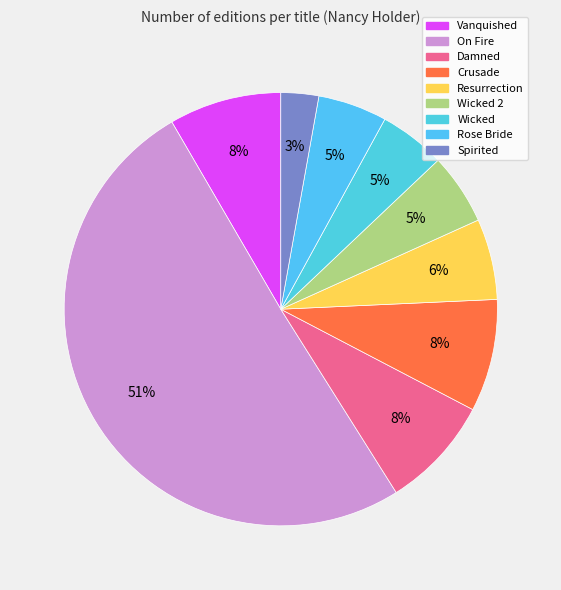

Rank the categories by value from lowest to highest.

Spirited, Wicked, Rose Bride, Wicked 2, Resurrection, Crusade, Damned, Vanquished, On Fire